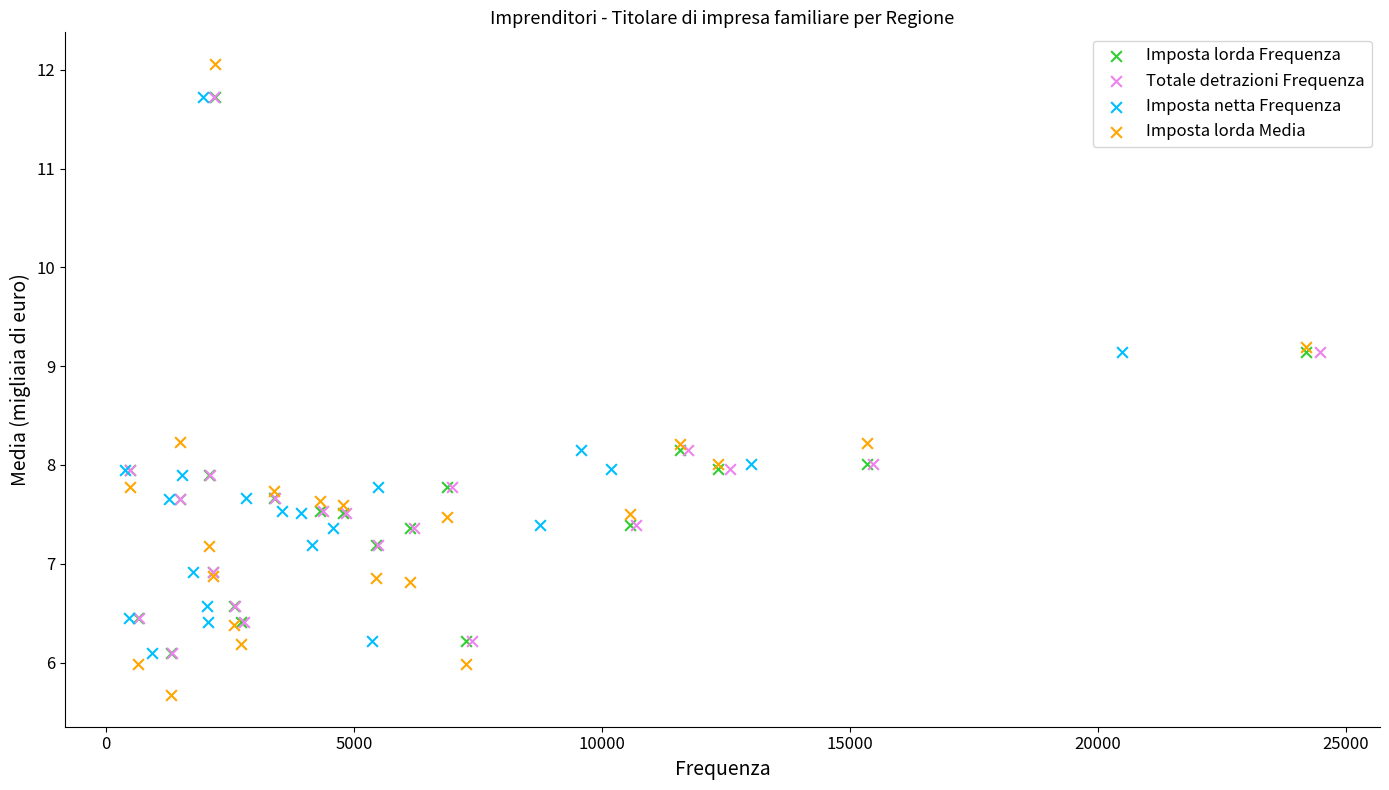

What are all the series names shown in the legend?

Imposta lorda Frequenza, Totale detrazioni Frequenza, Imposta netta Frequenza, Imposta lorda Media